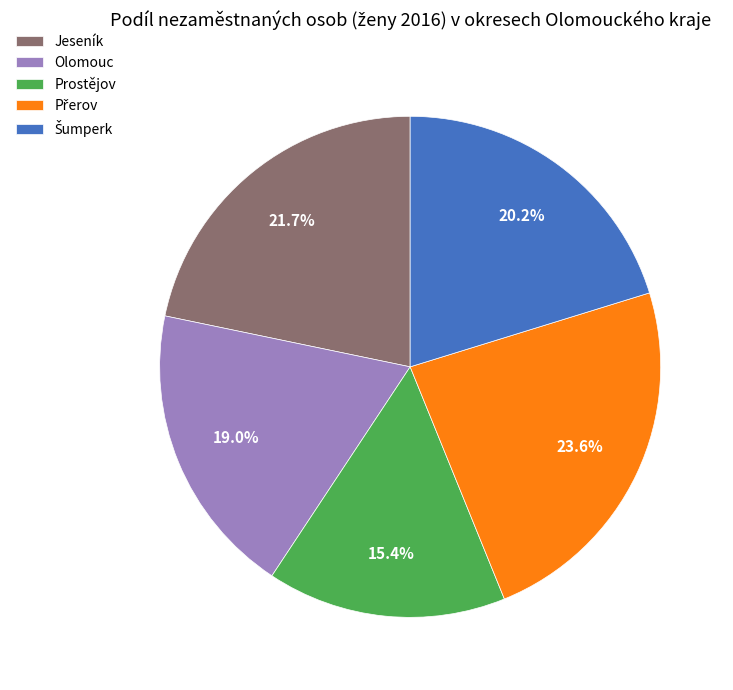

Is the sum of Olomouc and Prostějov greater than half?

No